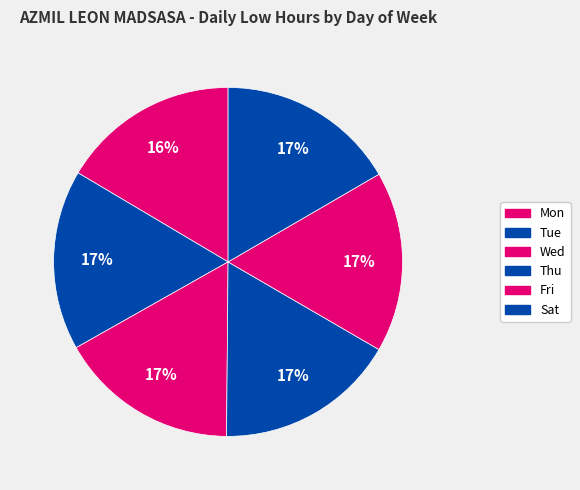

Does Mon account for over 50% of the chart?

No